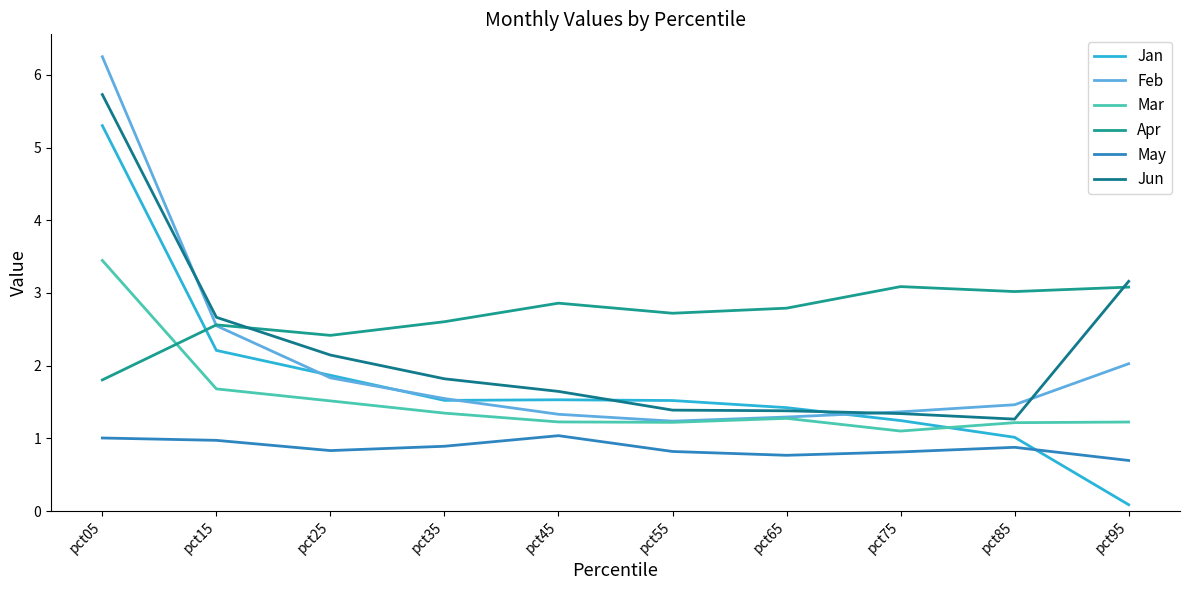

What is the total value across all series at pct35?

9.7